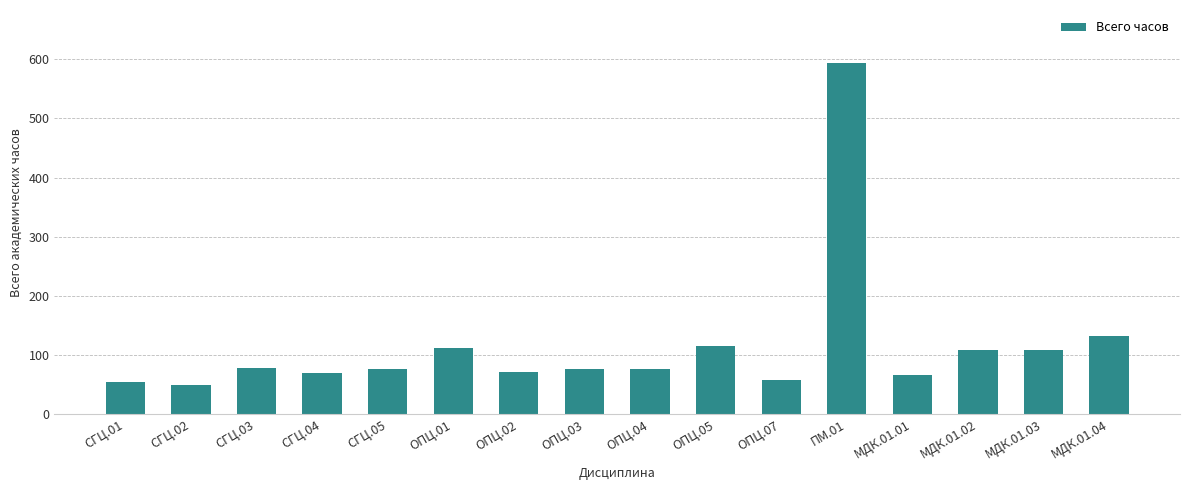

What is the ratio of the value at СГЦ.02 to the value at ОПЦ.04?

0.7